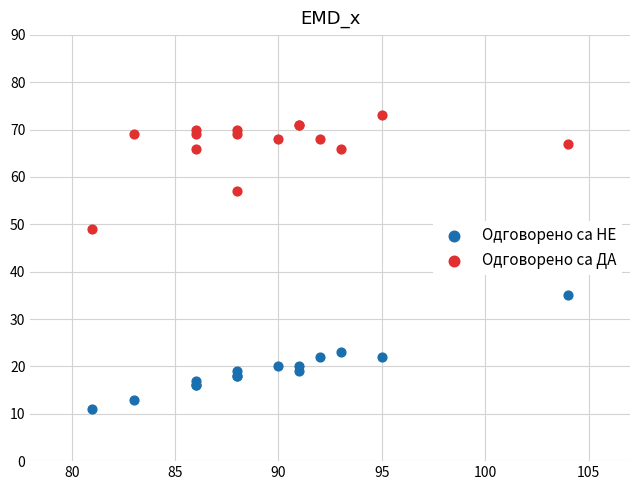

In the Одговорено са ДА series, what Y value is closest to 61?

57